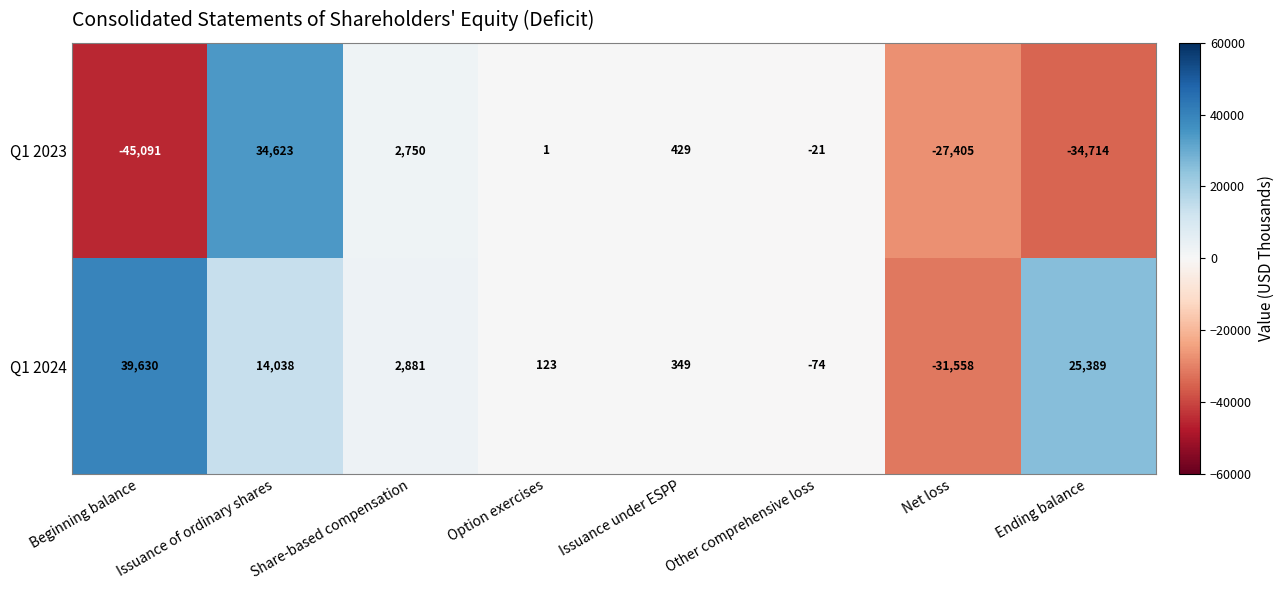

At which category does the chart reach its peak across all series?

Beginning balance